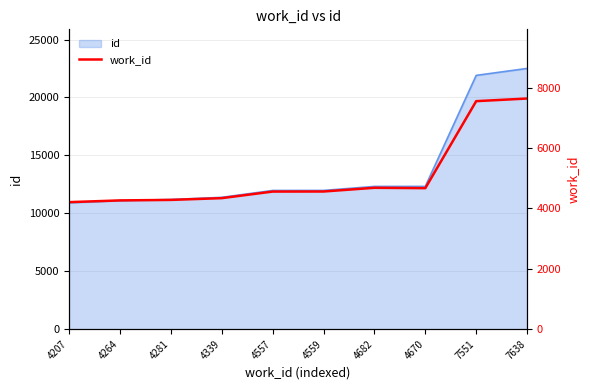

What is the minimum value shown in the chart?

4207